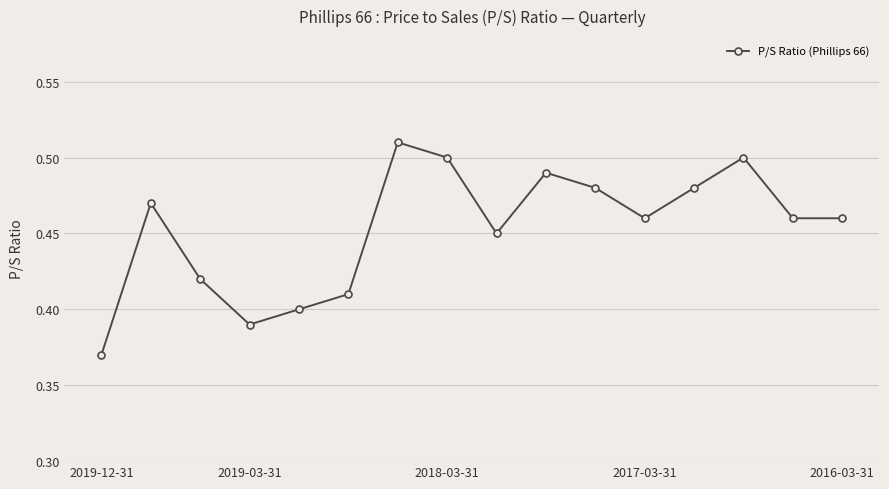

True or false: there are more than 0 points higher than both neighbors.

True